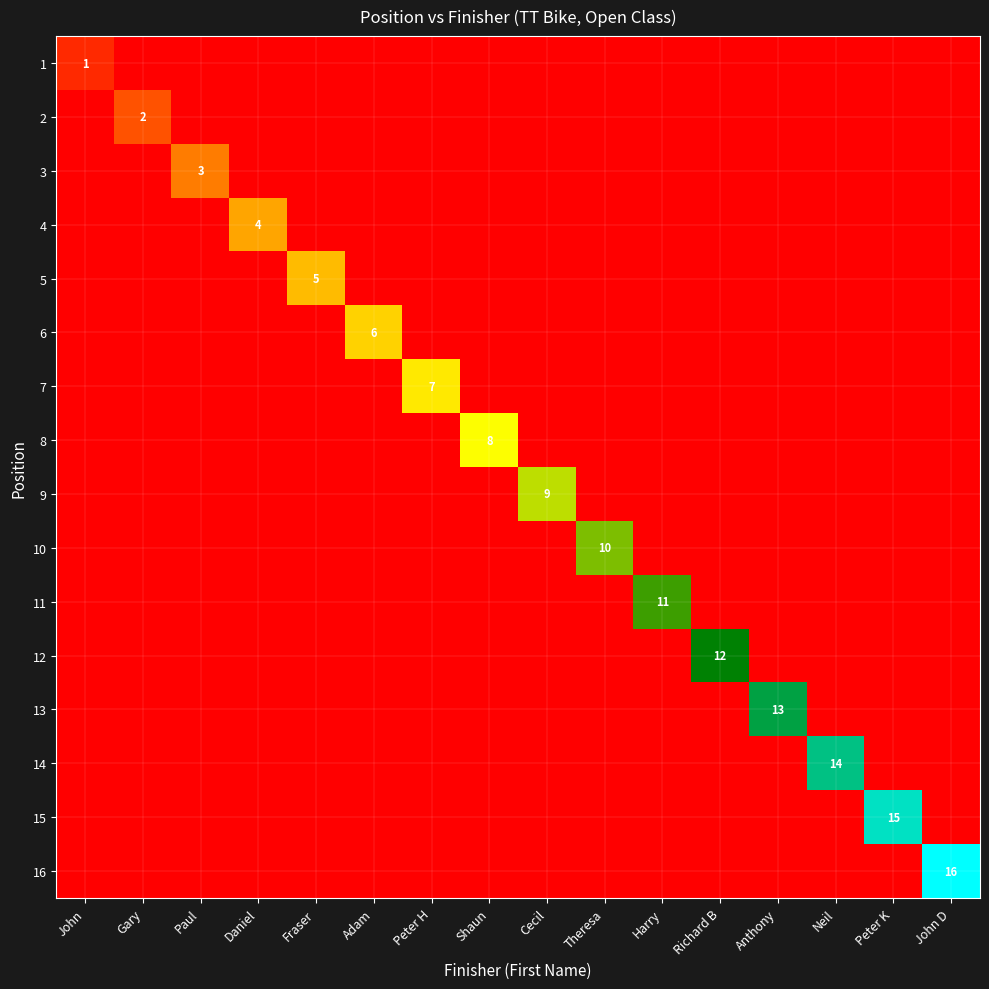

The 14 series shows 14 at Neil. True or false?

True